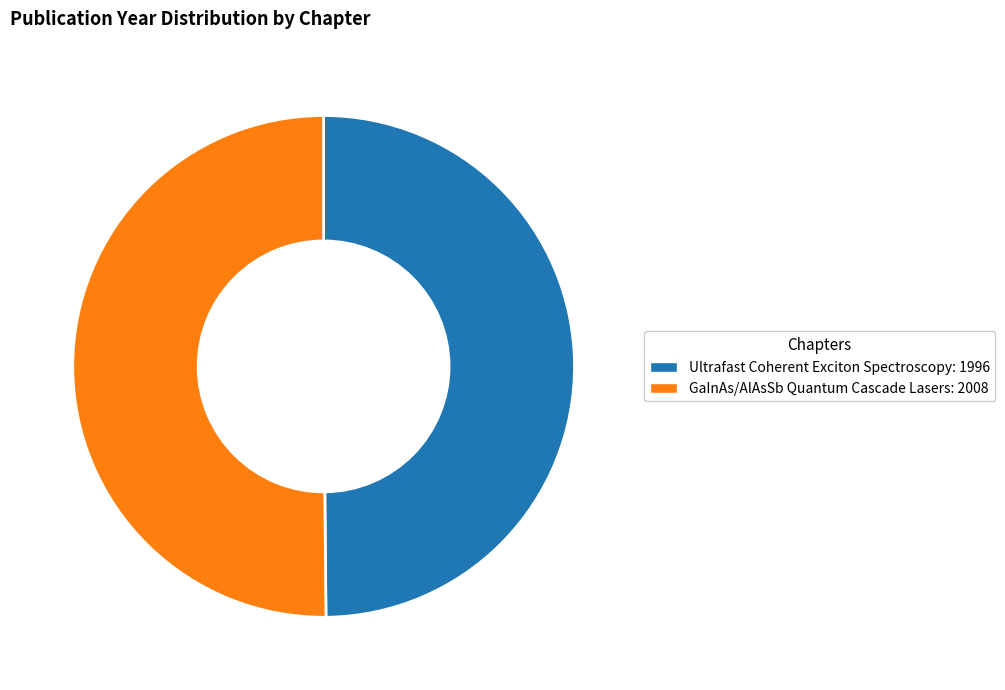

Do GaInAs/AlAsSb Quantum Cascade Lasers: 2008 and Ultrafast Coherent Exciton Spectroscopy: 1996 together represent more than half of the pie?

Yes